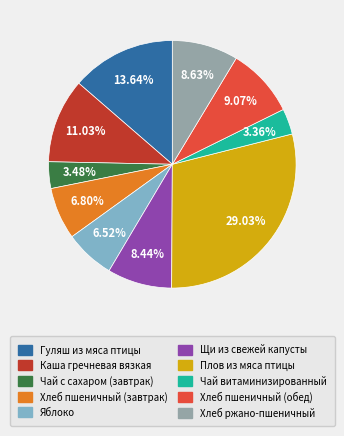

How many segments does this pie chart have?

10